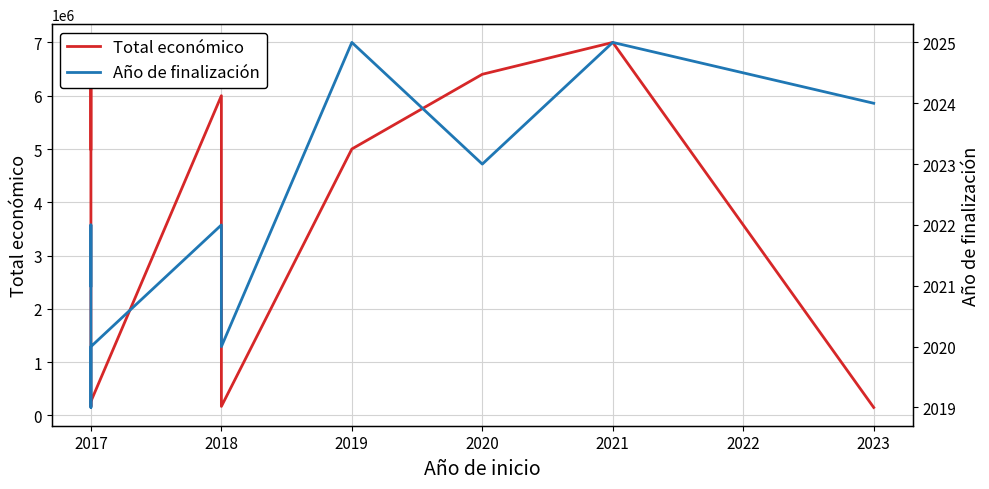

Where is the first local minimum for Total económico?

2017